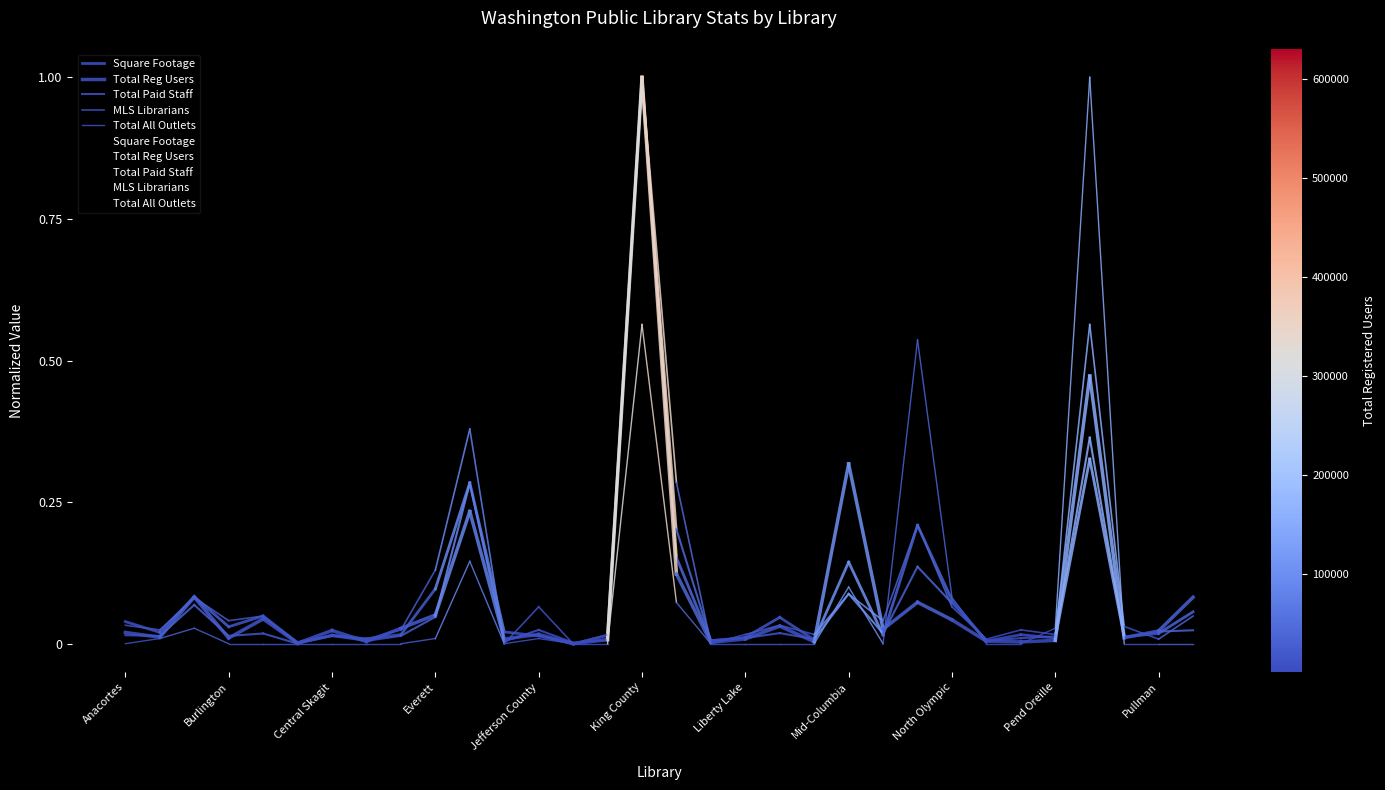

What is the difference between the maximum and minimum values in the Square Footage series?

1.0